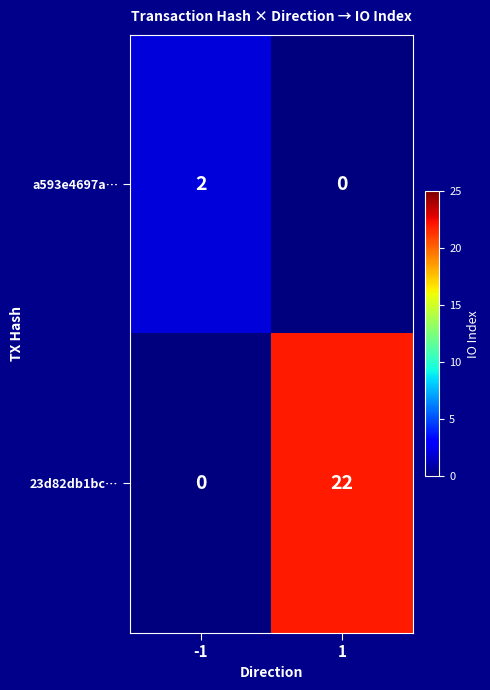

Reading right to left, what are all the values shown in this chart?

a593e4697a…: 0	2
23d82db1bc…: 22	0